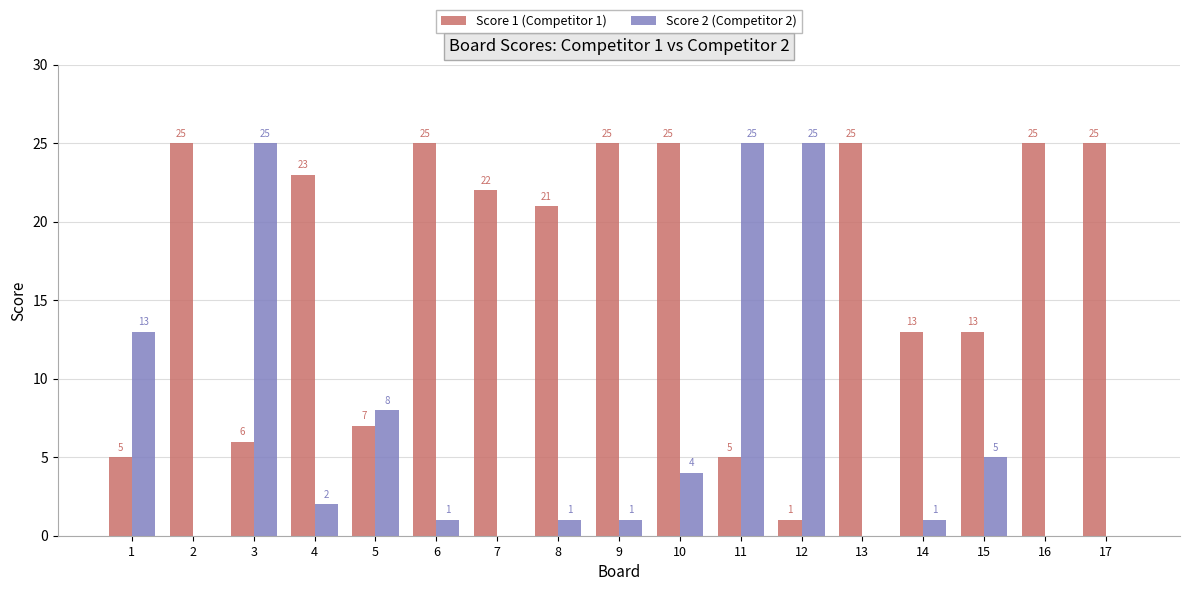

What is the sum of all Score 1 (Competitor 1) values?

291